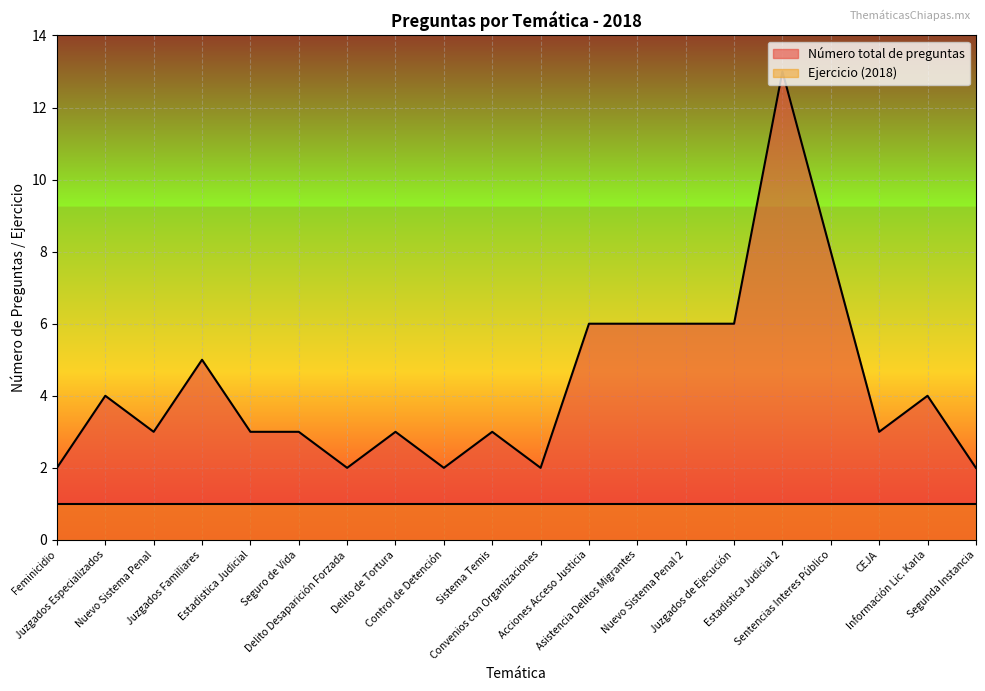

At which label does the data first exceed 3?

Juzgados Especializados